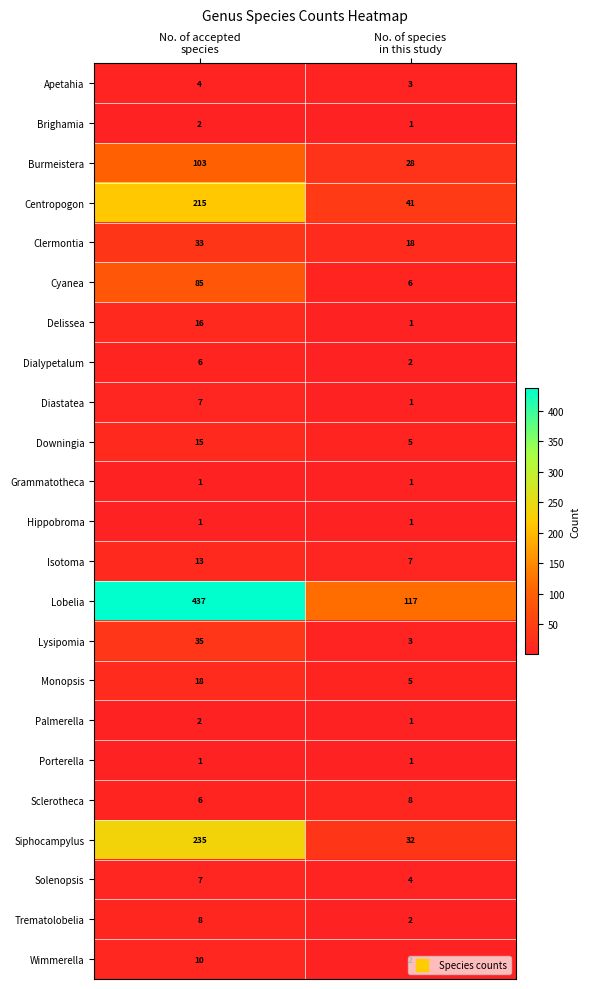

What is the maximum value for Sclerotheca?

8